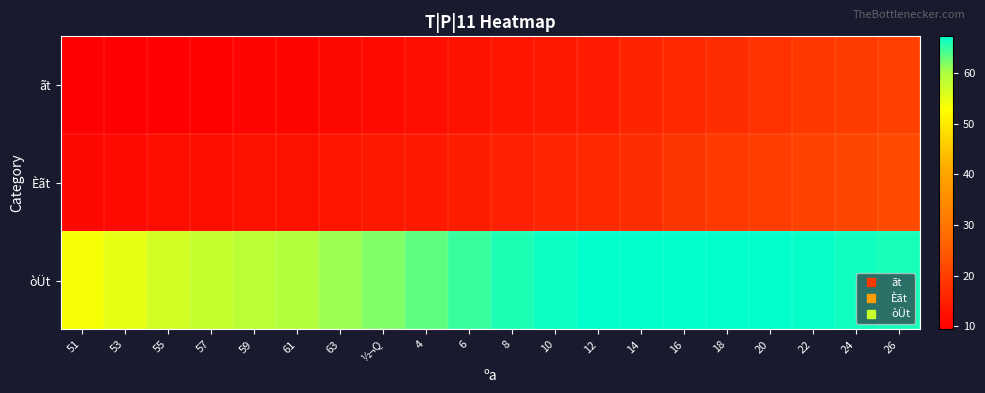

Reading left to right, what are all the values shown in this chart?

ãt: 51=9.4	53=9.5	55=9.7	57=10.0	59=10.2	61=10.4	63=10.8	½¬Q=11.3	4=11.7	6=12.5	8=13.3	10=13.9	12=14.3	14=15.6	16=16.4	18=17.2	20=18.1	22=18.9	24=19.6	26=20.4
Èãt: 51=10.8	53=11.2	55=11.9	57=12.1	59=12.4	61=12.5	63=13.0	½¬Q=13.5	4=13.8	6=14.5	8=15.2	10=16.0	12=16.4	14=17.3	16=18.5	18=19.2	20=19.9	22=20.8	24=21.5	26=22.2
òÜt: 51=53.3	53=55.0	55=56.6	57=57.9	59=58.7	61=59.4	63=60.7	½¬Q=62.0	4=63.2	6=64.8	8=66.0	10=66.6	12=67.1	14=67.2	16=67.2	18=67.1	20=67.0	22=66.8	24=66.5	26=66.1